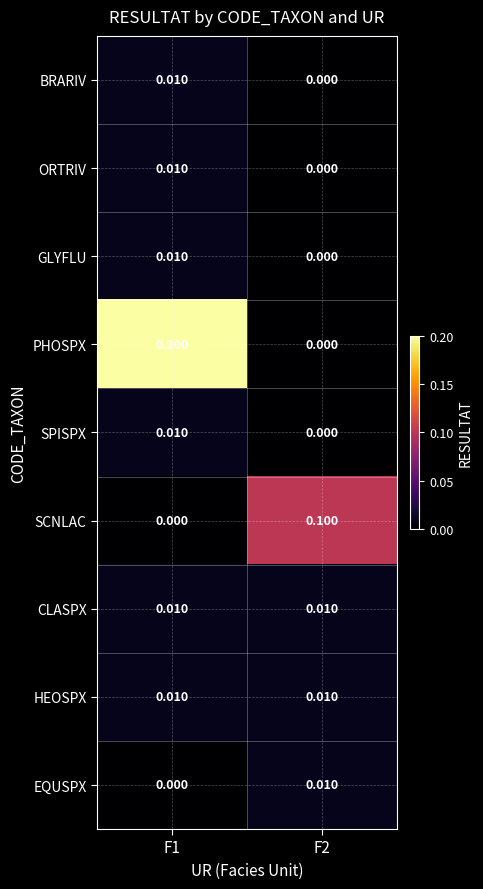

Which label corresponds to the largest value in the chart?

F1